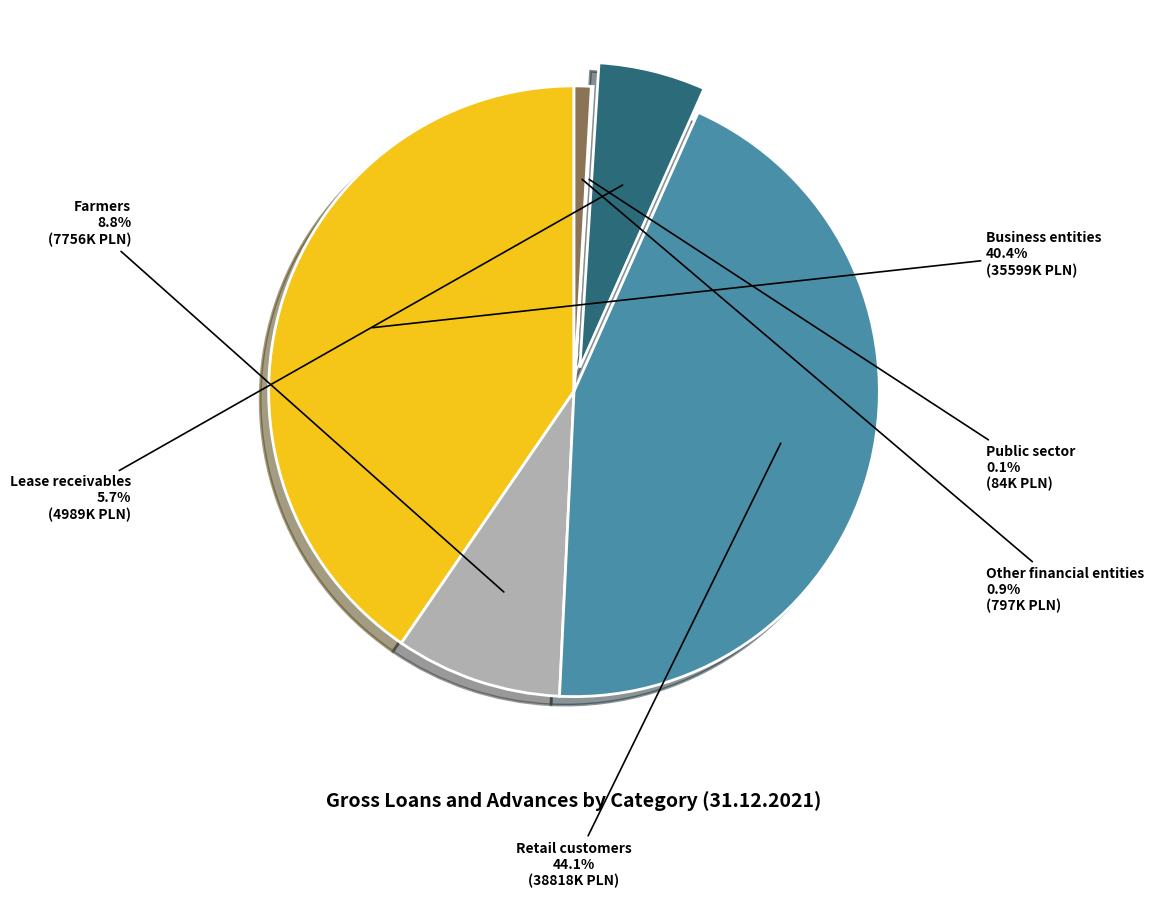

Which category has the biggest portion of the pie?

Retail customers